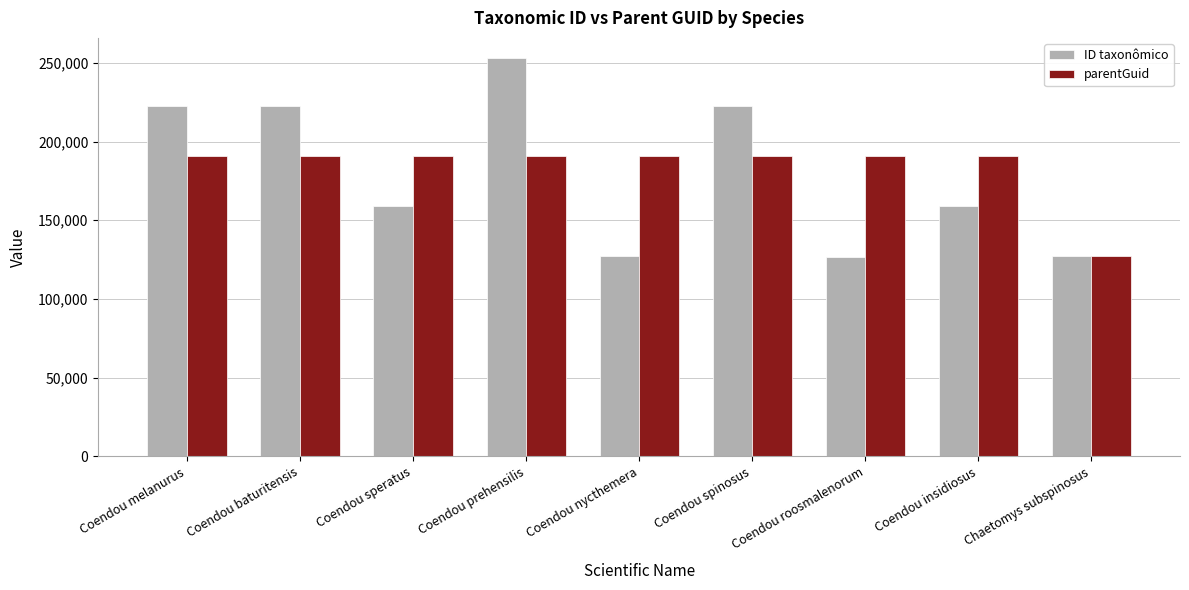

Rank the series by their average value, from lowest to highest.

ID taxonômico, parentGuid